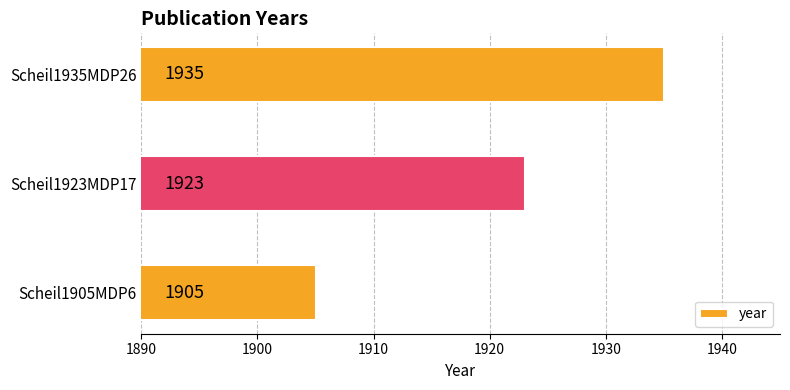

How many categories are shown in the chart?

3